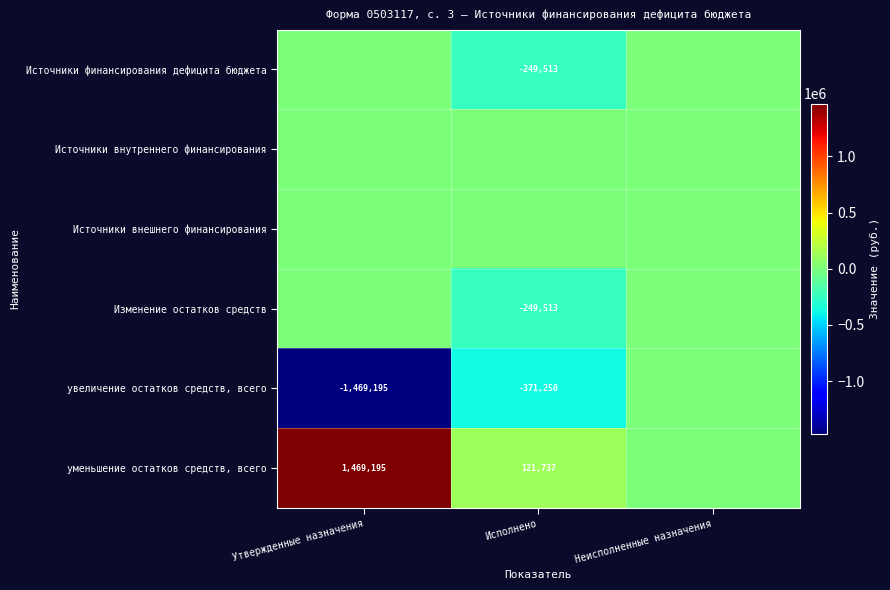

The уменьшение остатков средств, всего series shows 121737 at Исполнено. True or false?

True